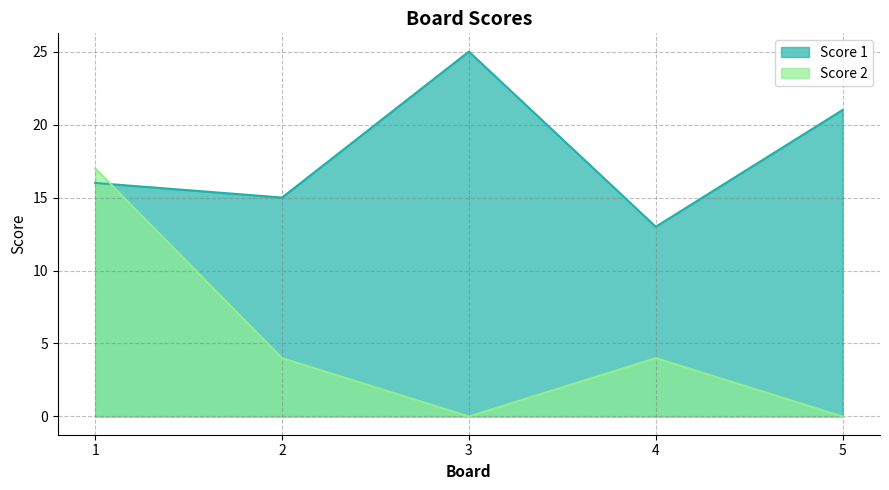

At which label does Score 2 reach its minimum?

3